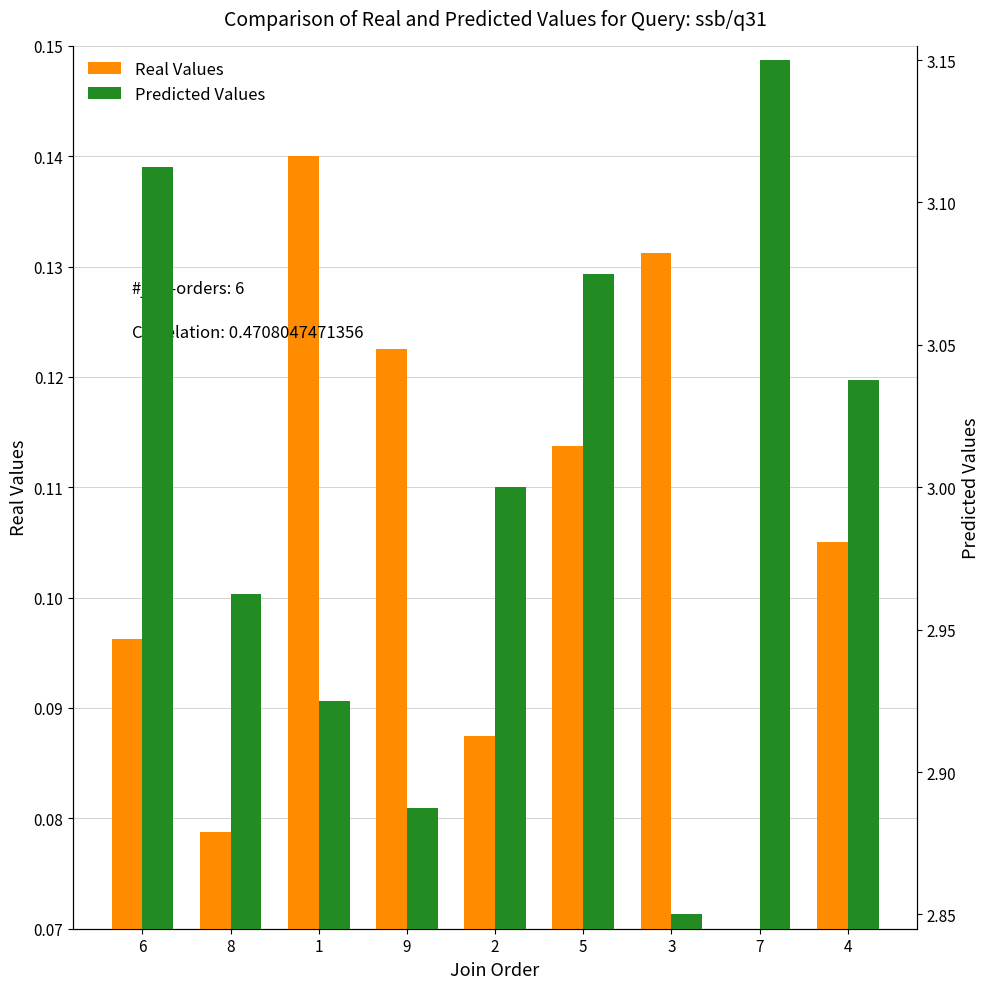

What is the difference between the Predicted Values values at 1 and 7?

0.2